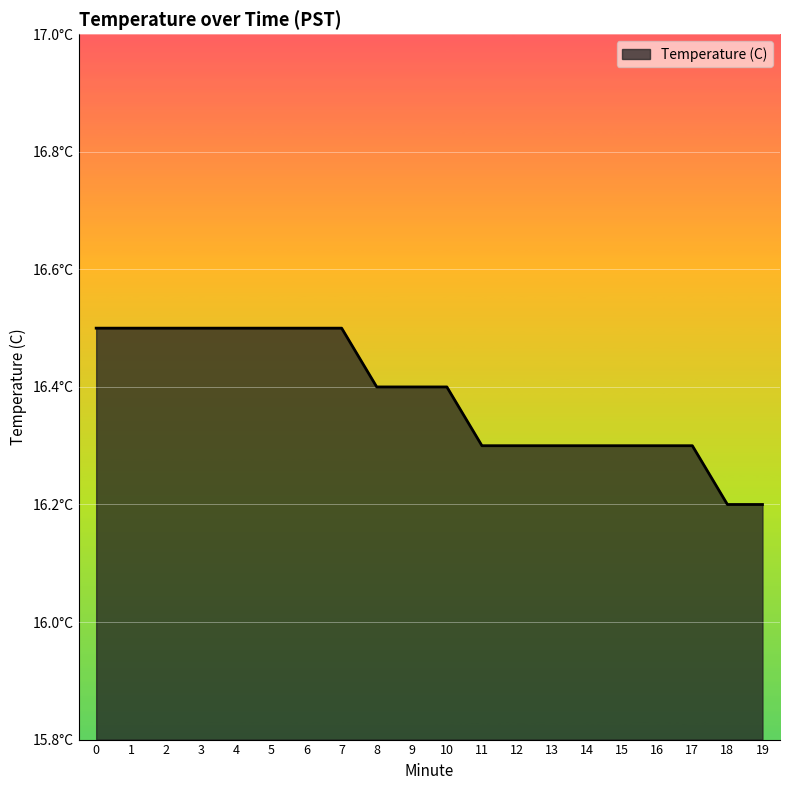

What is the difference between the second highest and minimum values?

0.3